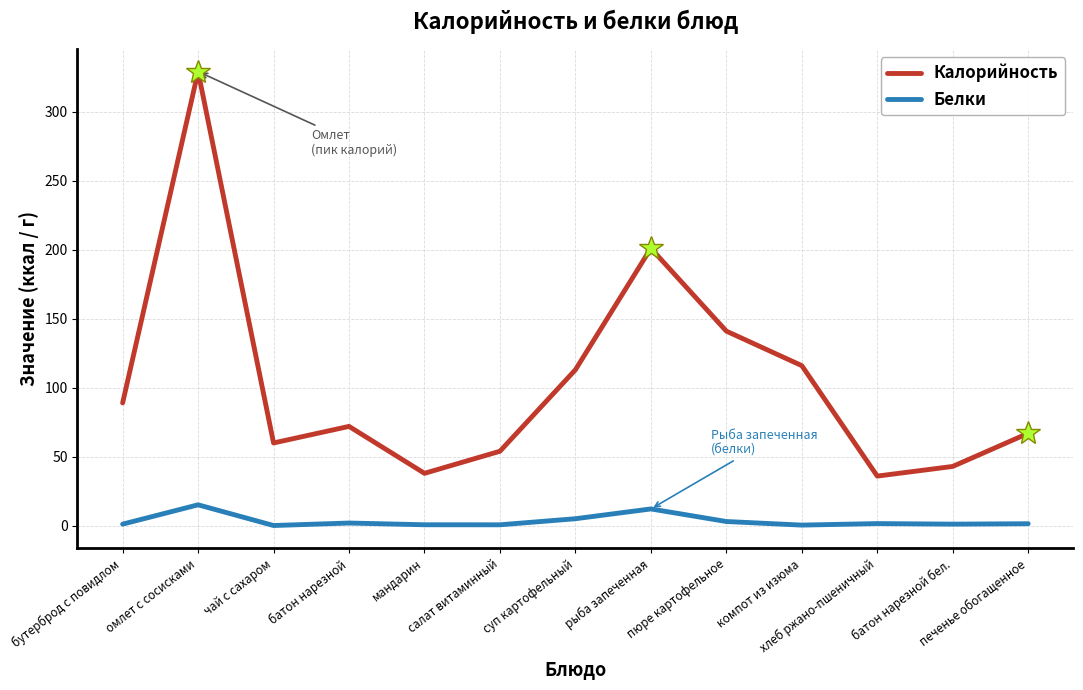

How many interior local peaks does the Калорийность series have?

3